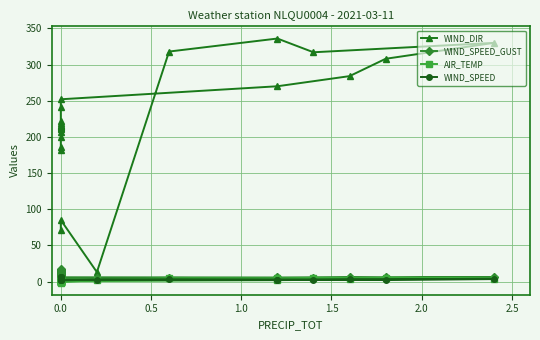

The WIND_SPEED series shows 6.6 at 0.0. True or false?

False